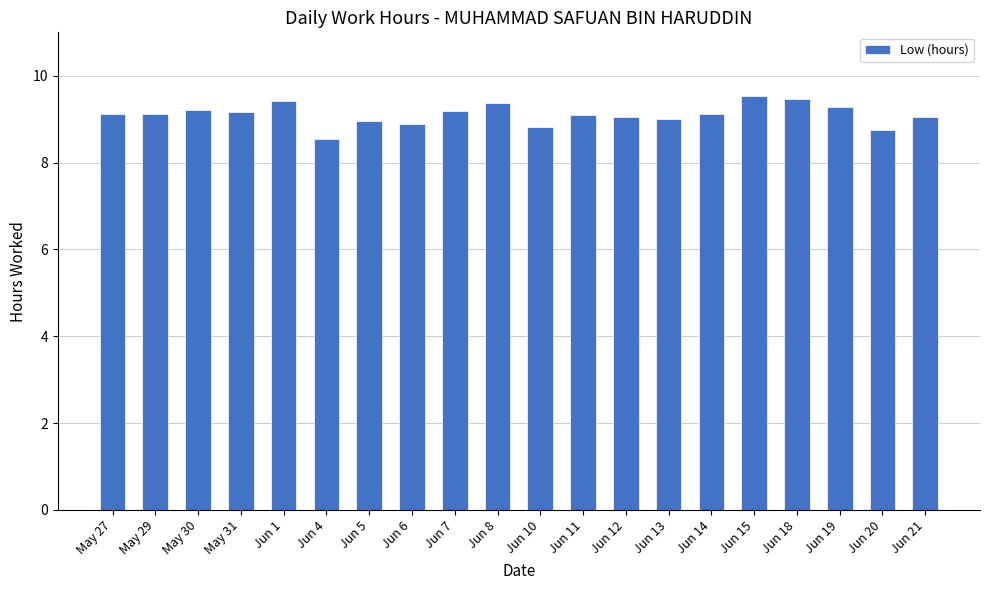

The value at Jun 18 is 4.8. True or false?

False